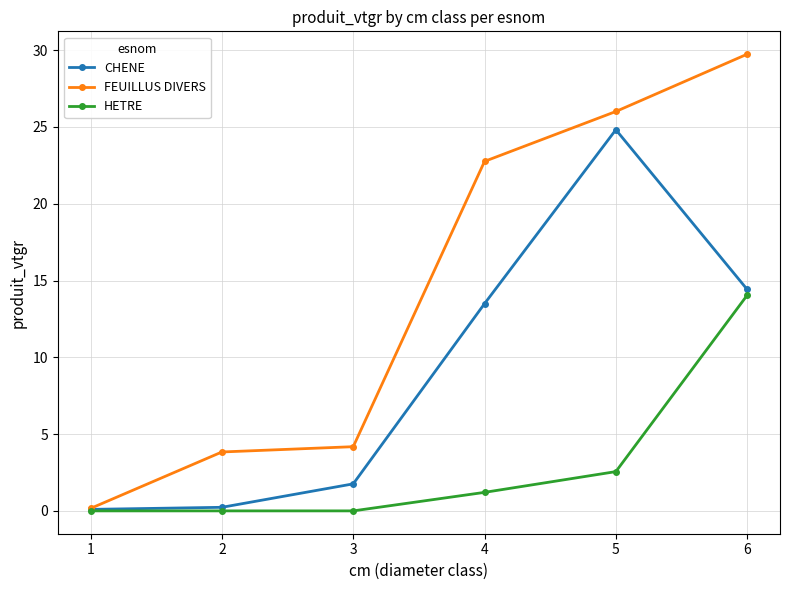

The FEUILLUS DIVERS series shows 1.2 at 3. True or false?

False